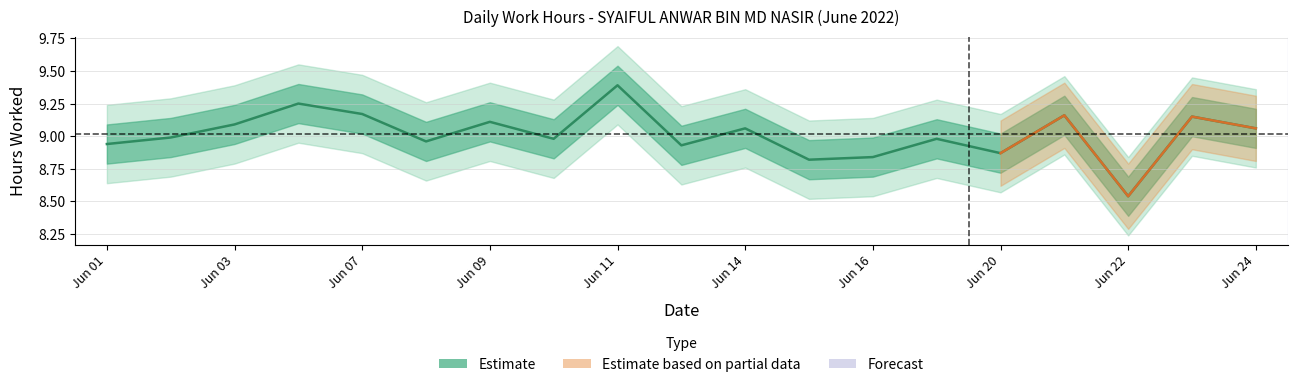

How many lines are shown in the chart?

1